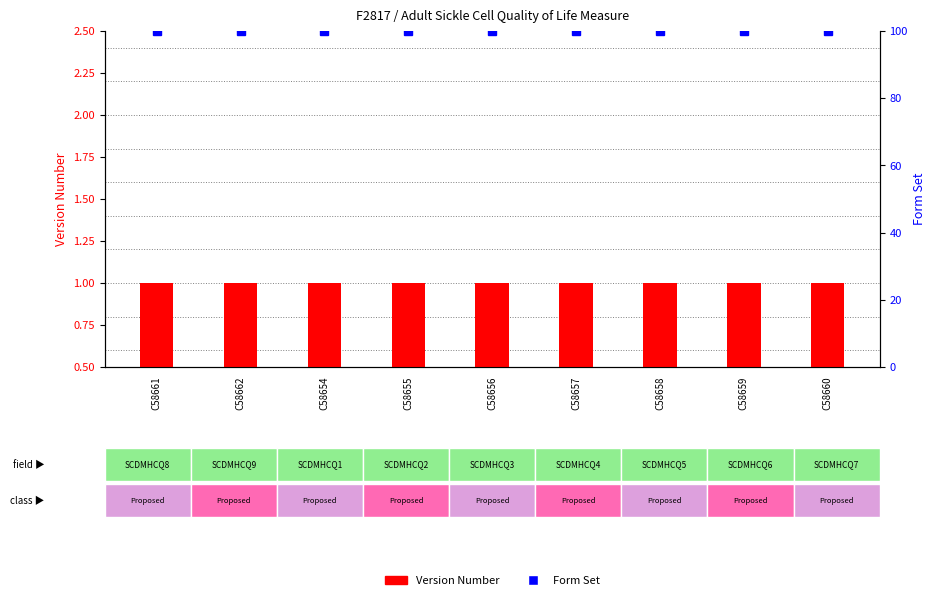

What is the total value across all series at C58657?

101